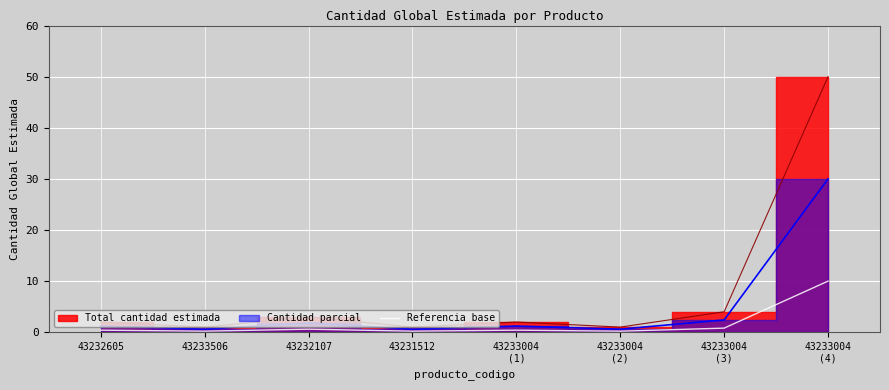

Which has a higher value, 43232605 or 43233004
(1)?

43232605